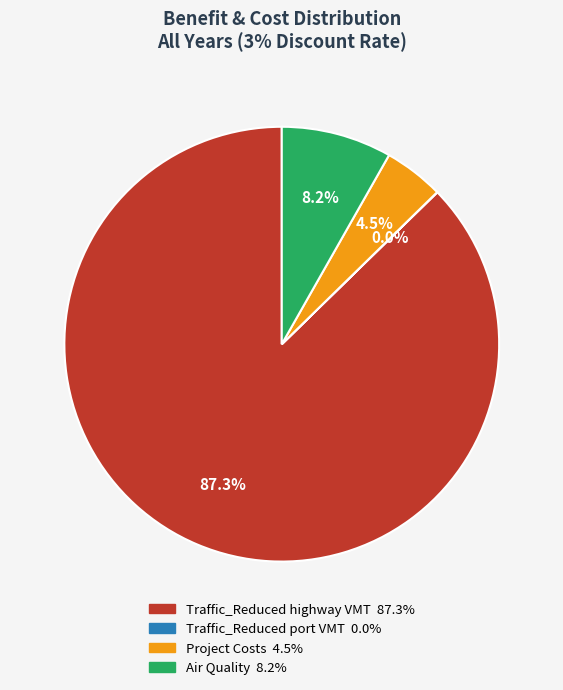

Which category has the biggest portion of the pie?

Traffic_Reduced highway VMT